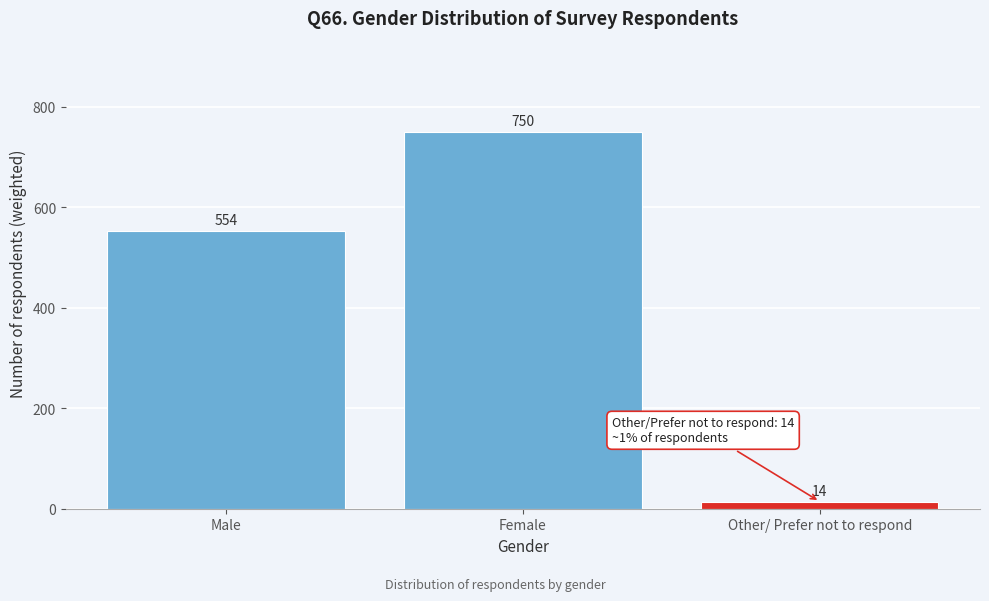

Approximately how many times larger is the value at Male compared to Female?

0.7